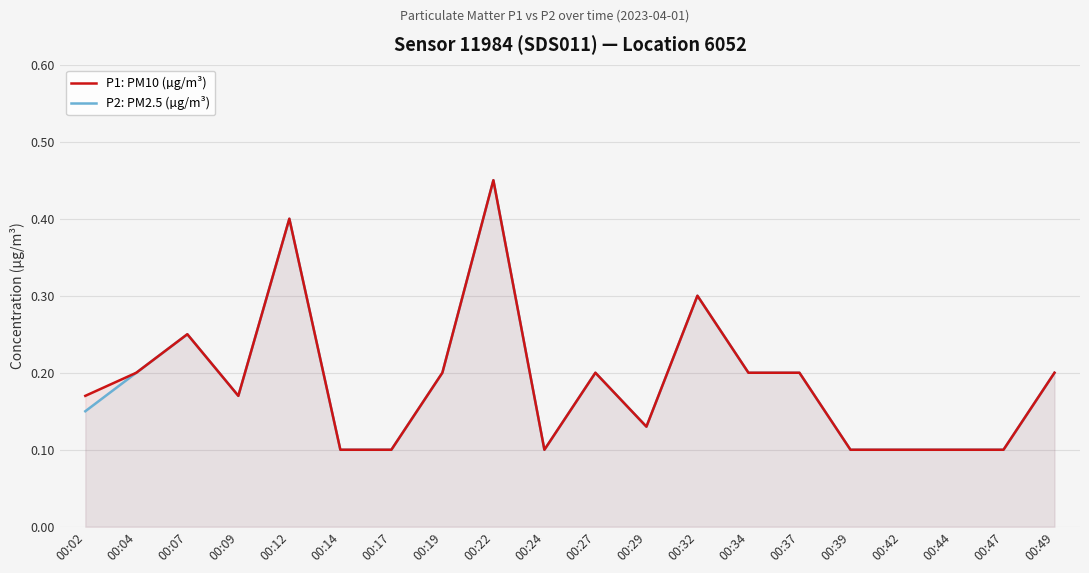

True or false: P2: PM2.5 (µg/m³) and P1: PM10 (µg/m³) intersect in this chart.

False